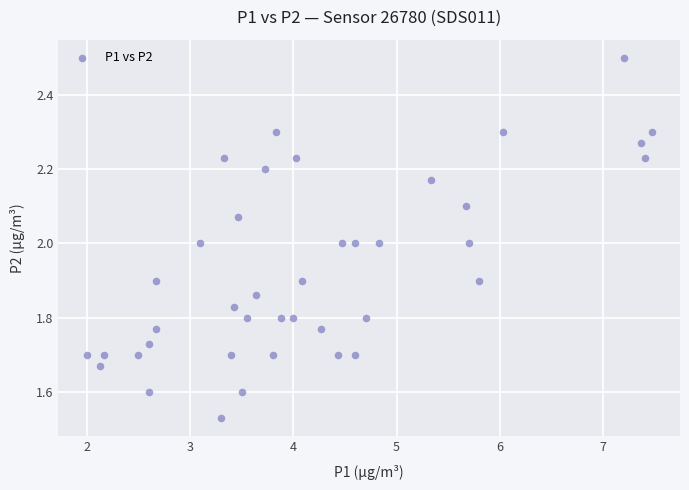

What is the range of Y values (max minus min)?

1.0